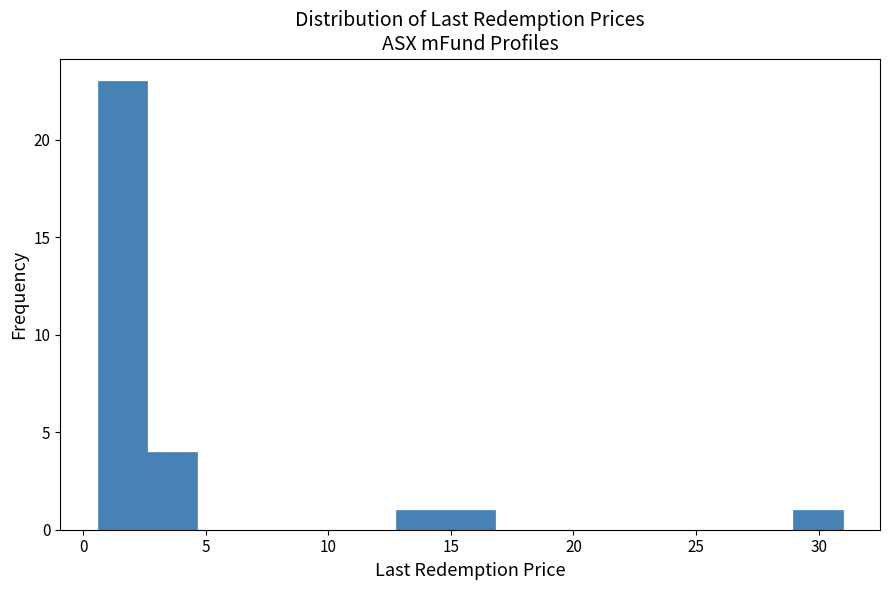

Reading left to right, list every bar in this chart as the range it spans on the x-axis followed by its height. Neither the bar edges nor the heights are printed on the chart, so give them approximately, as read against the axes.

0.5 to 2.5: 23
2.5 to 4.5: 4
4.5 to 6.5: 0
6.5 to 8.5: 0
8.5 to 10.5: 0
10.5 to 12.5: 0
12.5 to 15.0: 1
15.0 to 17.0: 1
17.0 to 19.0: 0
19.0 to 21.0: 0
21.0 to 23.0: 0
23.0 to 25.0: 0
25.0 to 27.0: 0
27.0 to 29.0: 0
29.0 to 31.0: 1